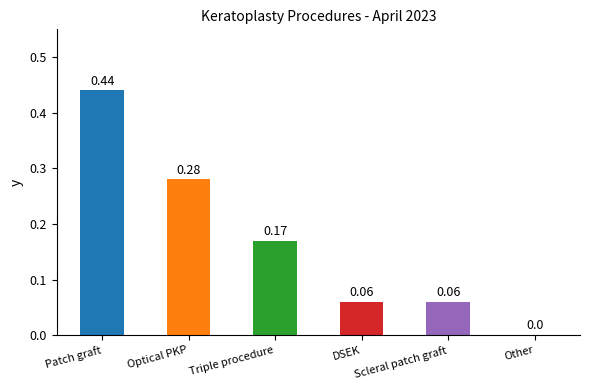

What is the sum of all values?

1.0